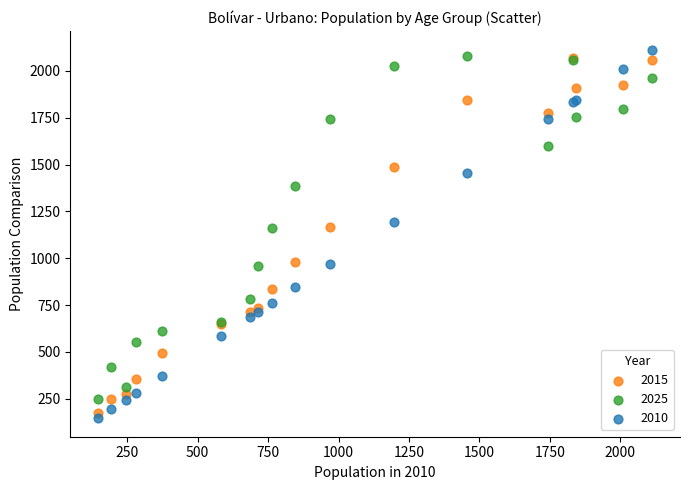

What are all the series names shown in the legend?

2015, 2025, 2010